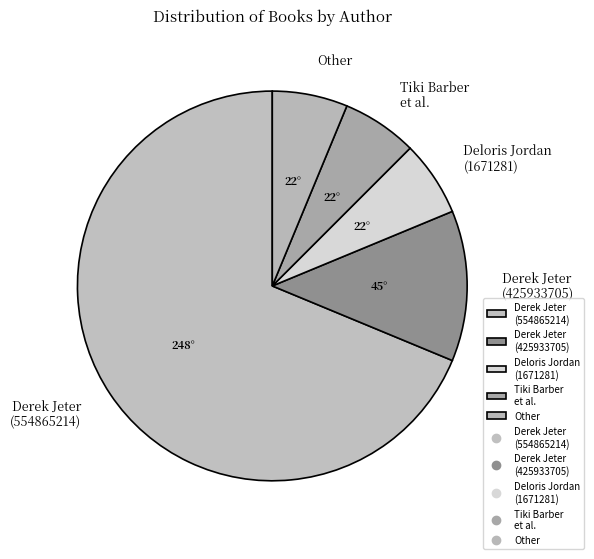

Is the sum of Derek Jeter (425933705) and Other greater than half?

No